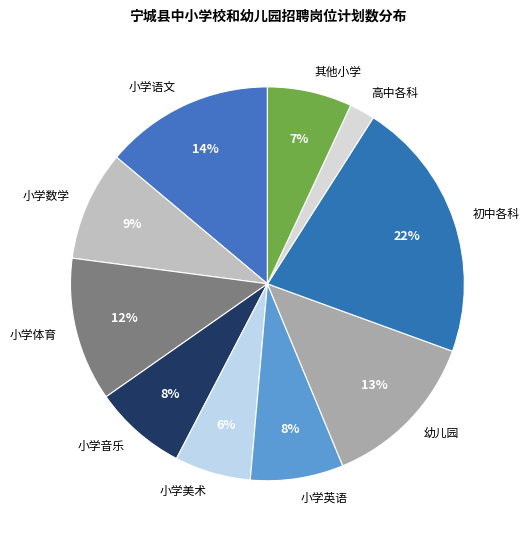

Between 小学音乐 and 高中各科, which is larger?

小学音乐